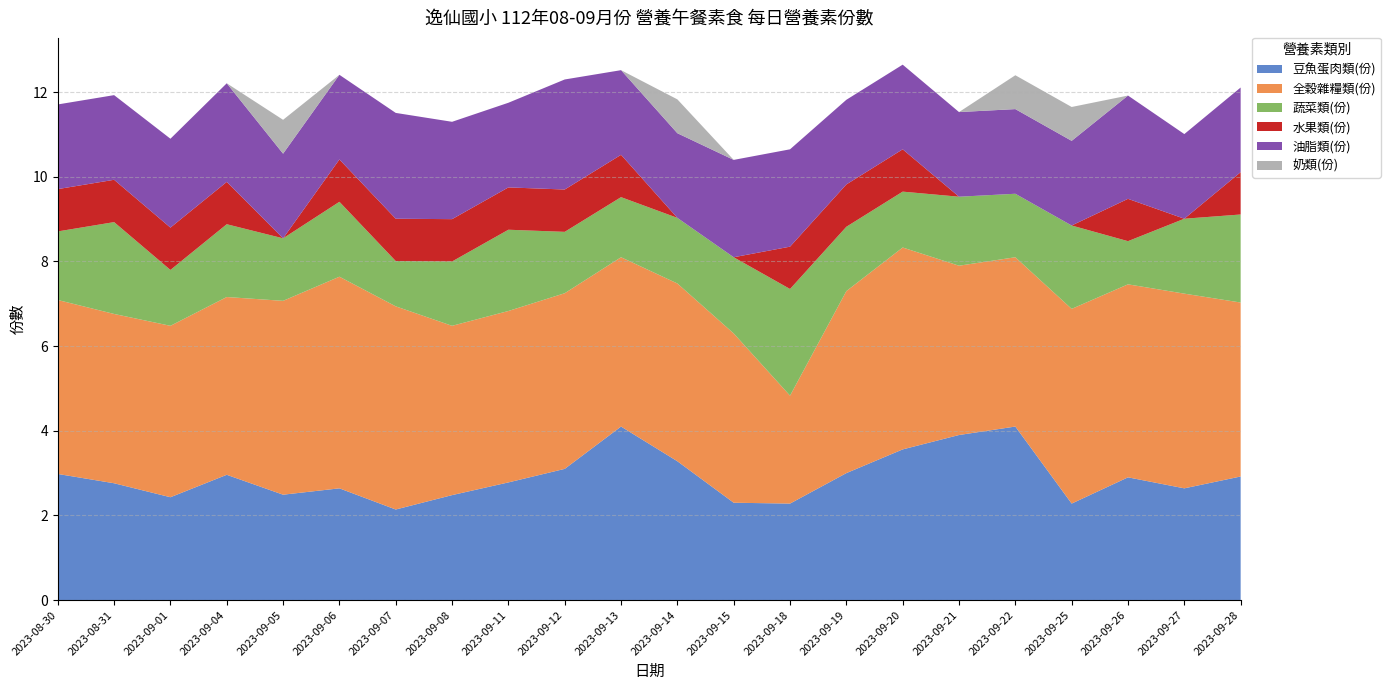

Reading left to right, transcribe all the data shown in this chart.

豆魚蛋肉類(份): 2023-08-30=3.0	2023-08-31=2.8	2023-09-01=2.4	2023-09-04=3.0	2023-09-05=2.5	2023-09-06=2.6	2023-09-07=2.1	2023-09-08=2.5	2023-09-11=2.8	2023-09-12=3.1	2023-09-13=4.1	2023-09-14=3.3	2023-09-15=2.3	2023-09-18=2.3	2023-09-19=3.0	2023-09-20=3.6	2023-09-21=3.9	2023-09-22=4.1	2023-09-25=2.3	2023-09-26=2.9	2023-09-27=2.6	2023-09-28=2.9
全穀雜糧類(份): 2023-08-30=4.1	2023-08-31=4.0	2023-09-01=4.0	2023-09-04=4.2	2023-09-05=4.6	2023-09-06=5.0	2023-09-07=4.8	2023-09-08=4.0	2023-09-11=4.0	2023-09-12=4.2	2023-09-13=4.0	2023-09-14=4.2	2023-09-15=4.0	2023-09-18=2.5	2023-09-19=4.3	2023-09-20=4.8	2023-09-21=4.0	2023-09-22=4.0	2023-09-25=4.6	2023-09-26=4.6	2023-09-27=4.6	2023-09-28=4.1
蔬菜類(份): 2023-08-30=1.6	2023-08-31=2.2	2023-09-01=1.3	2023-09-04=1.7	2023-09-05=1.5	2023-09-06=1.8	2023-09-07=1.1	2023-09-08=1.5	2023-09-11=1.9	2023-09-12=1.4	2023-09-13=1.4	2023-09-14=1.6	2023-09-15=1.8	2023-09-18=2.5	2023-09-19=1.5	2023-09-20=1.3	2023-09-21=1.6	2023-09-22=1.5	2023-09-25=2.0	2023-09-26=1.0	2023-09-27=1.8	2023-09-28=2.1
水果類(份): 2023-08-30=1.0	2023-08-31=1.0	2023-09-01=1.0	2023-09-04=1.0	2023-09-05=0.0	2023-09-06=1.0	2023-09-07=1.0	2023-09-08=1.0	2023-09-11=1.0	2023-09-12=1.0	2023-09-13=1.0	2023-09-14=0.0	2023-09-15=0.0	2023-09-18=1.0	2023-09-19=1.0	2023-09-20=1.0	2023-09-21=0.0	2023-09-22=0.0	2023-09-25=0.0	2023-09-26=1.0	2023-09-27=0.0	2023-09-28=1.0
油脂類(份): 2023-08-30=2.0	2023-08-31=2.0	2023-09-01=2.1	2023-09-04=2.3	2023-09-05=2.0	2023-09-06=2.0	2023-09-07=2.5	2023-09-08=2.3	2023-09-11=2.0	2023-09-12=2.6	2023-09-13=2.0	2023-09-14=2.0	2023-09-15=2.3	2023-09-18=2.3	2023-09-19=2.0	2023-09-20=2.0	2023-09-21=2.0	2023-09-22=2.0	2023-09-25=2.0	2023-09-26=2.4	2023-09-27=2.0	2023-09-28=2.0
奶類(份): 2023-08-30=0.0	2023-08-31=0.0	2023-09-01=0.0	2023-09-04=0.0	2023-09-05=0.8	2023-09-06=0.0	2023-09-07=0.0	2023-09-08=0.0	2023-09-11=0.0	2023-09-12=0.0	2023-09-13=0.0	2023-09-14=0.8	2023-09-15=0.0	2023-09-18=0.0	2023-09-19=0.0	2023-09-20=0.0	2023-09-21=0.0	2023-09-22=0.8	2023-09-25=0.8	2023-09-26=0.0	2023-09-27=0.0	2023-09-28=0.0